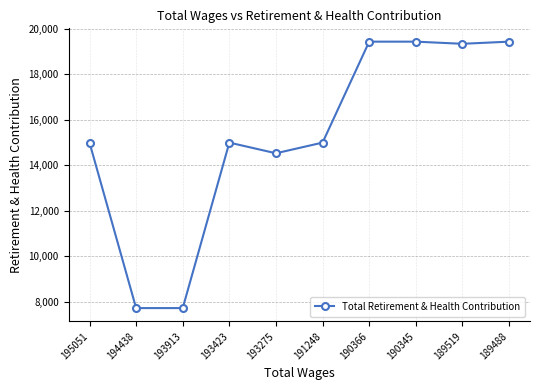

Where is the data nearest to the value 13579?

193275